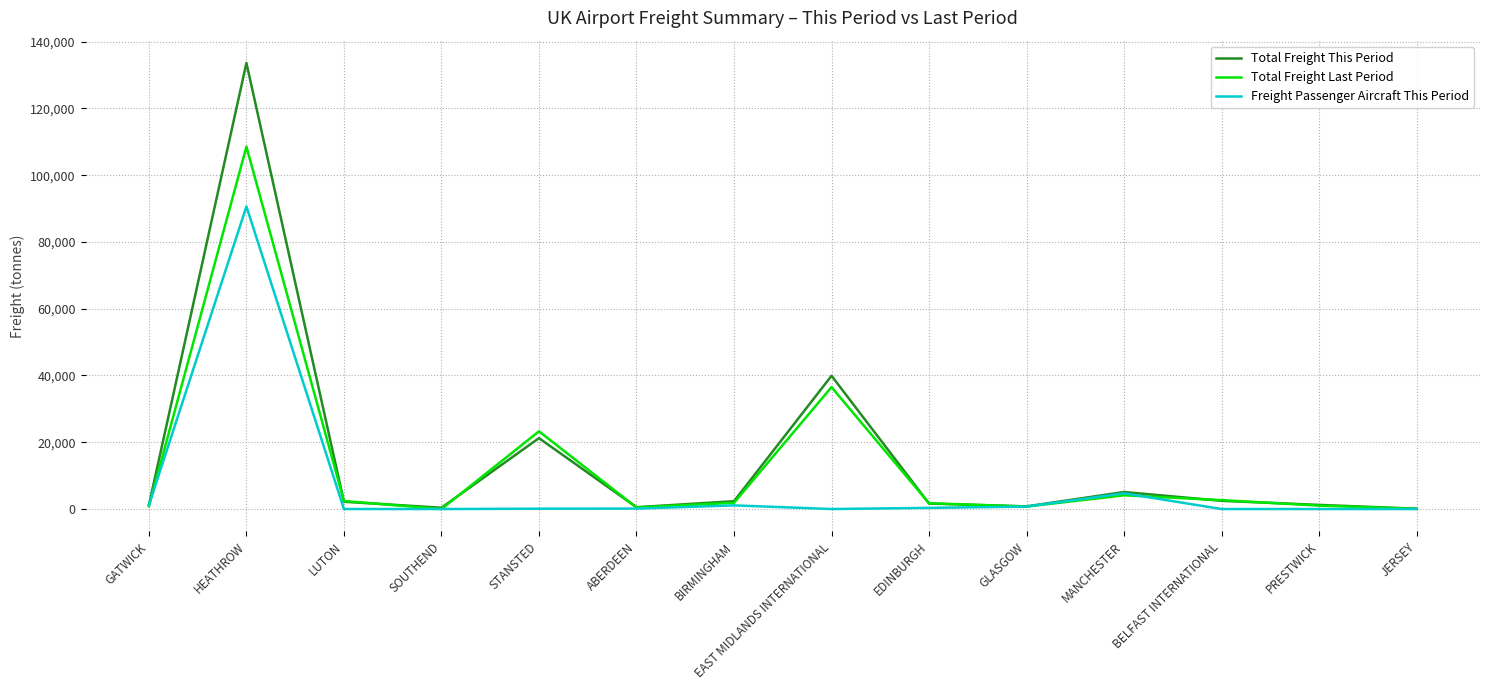

At which category is the sum across all series the highest?

HEATHROW